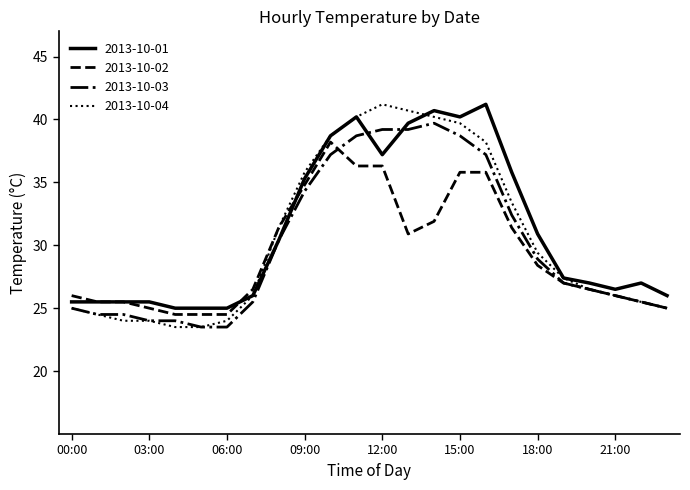

What is the minimum value shown in the chart?

23.5